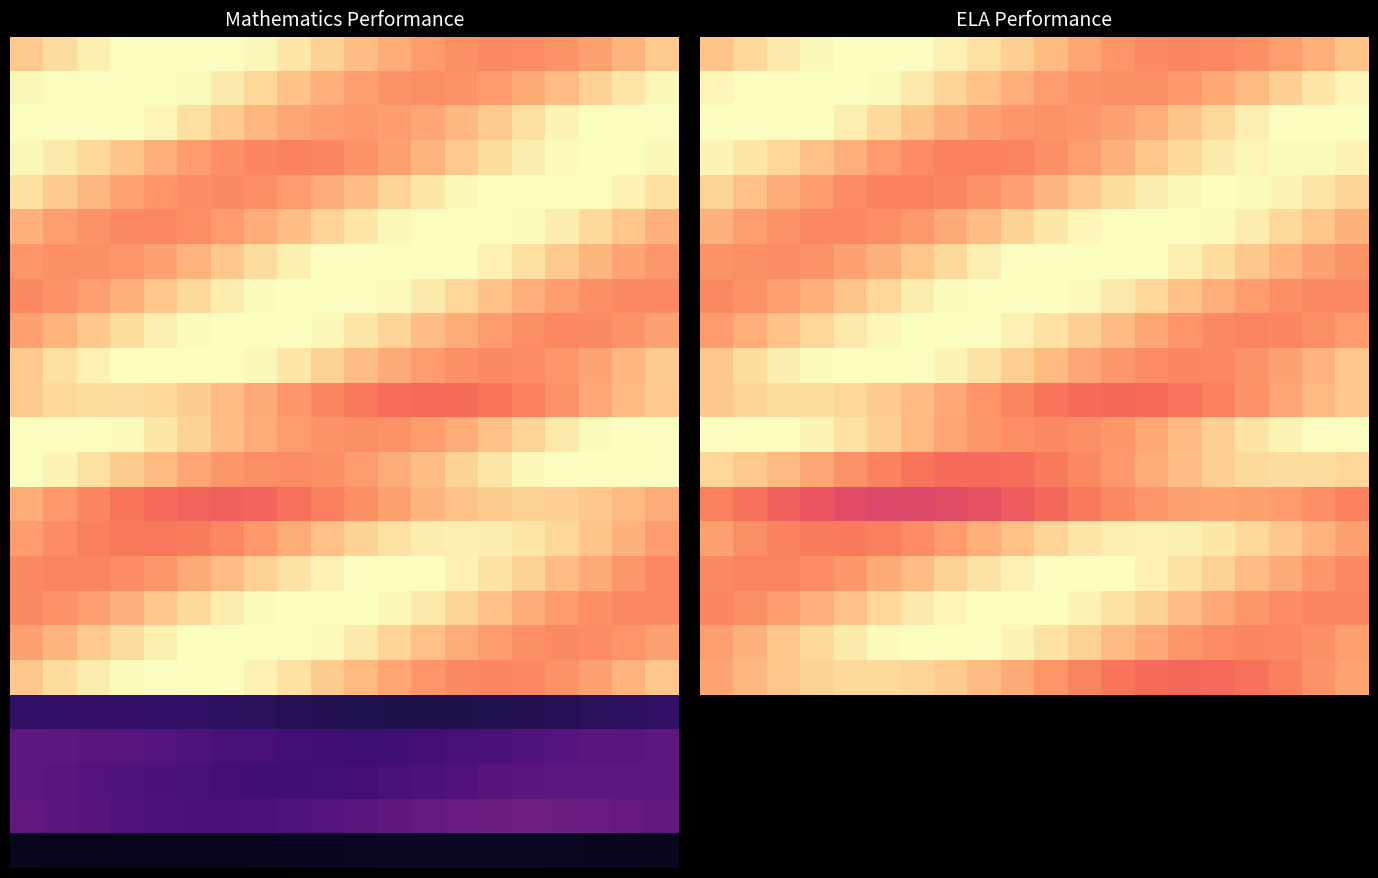

At which category is the sum across all series the highest?

6